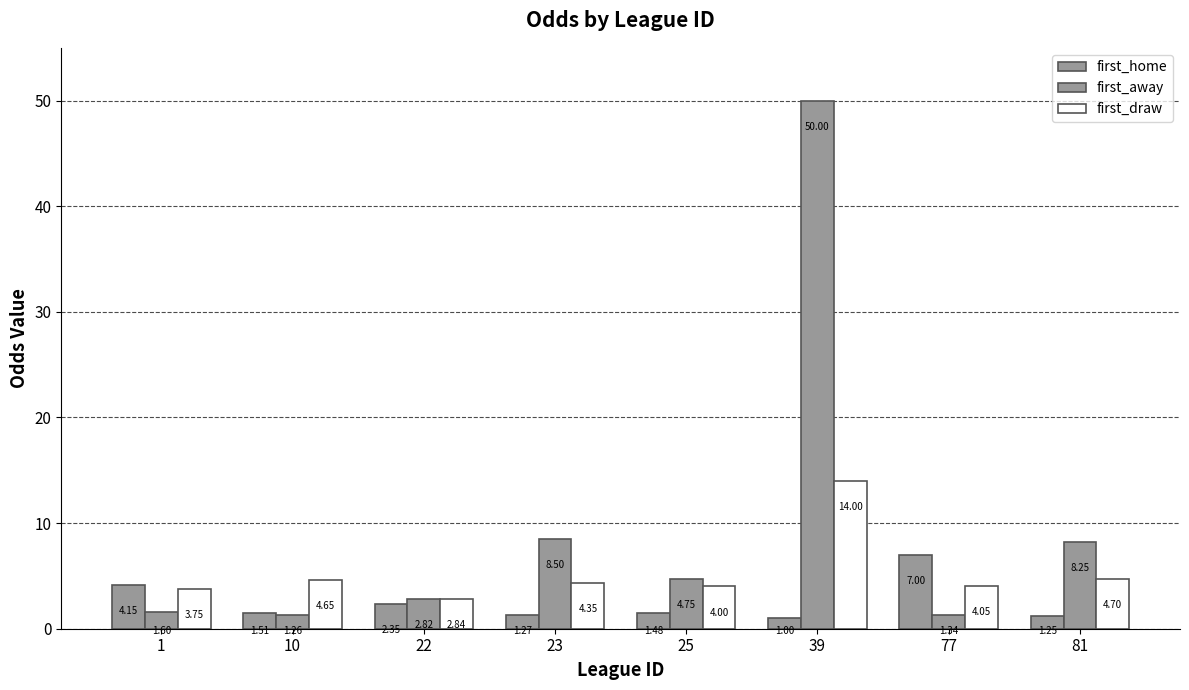

Does the chart contain any negative values?

No